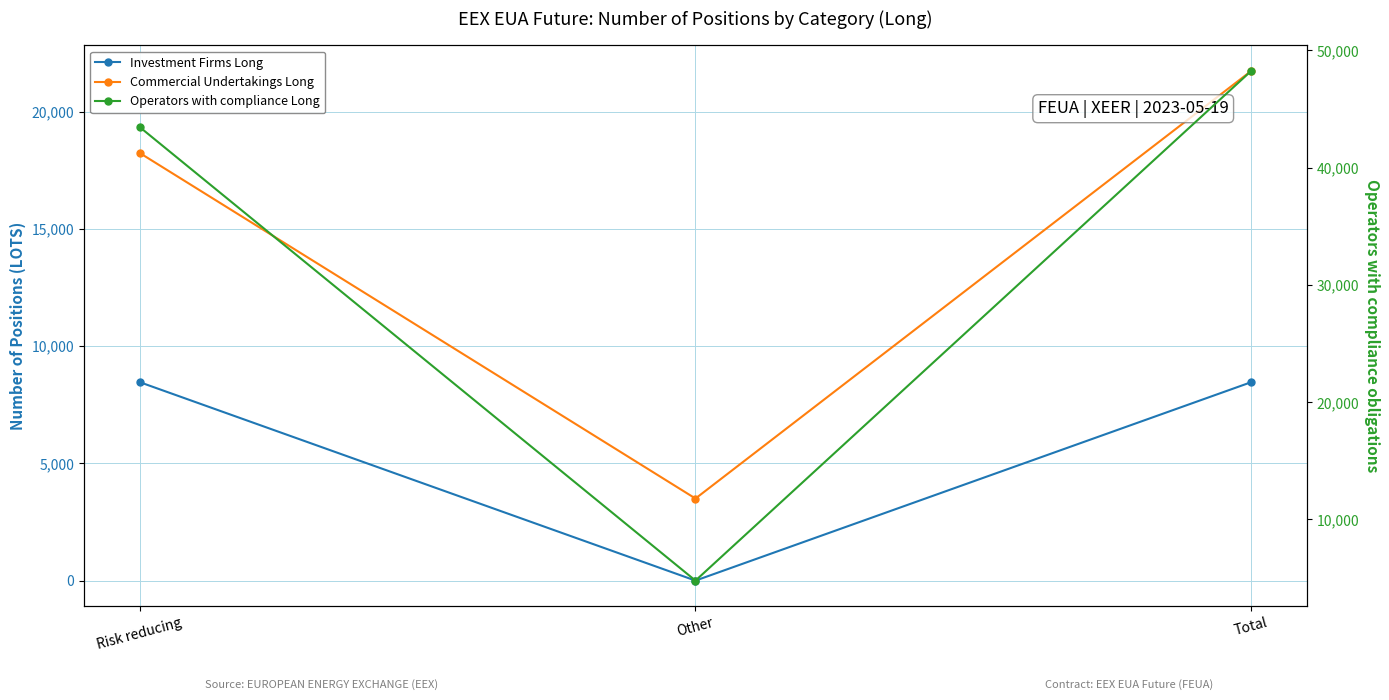

The value of Operators with compliance Long at Total is 48245. True or false?

True